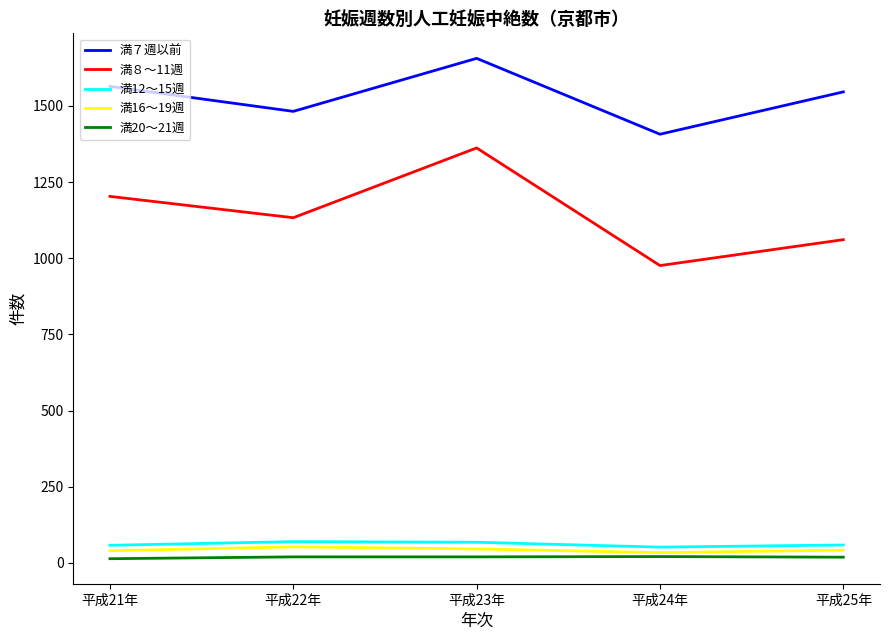

What is the difference between the 満７週以前 values at 平成25年 and 平成22年?

64